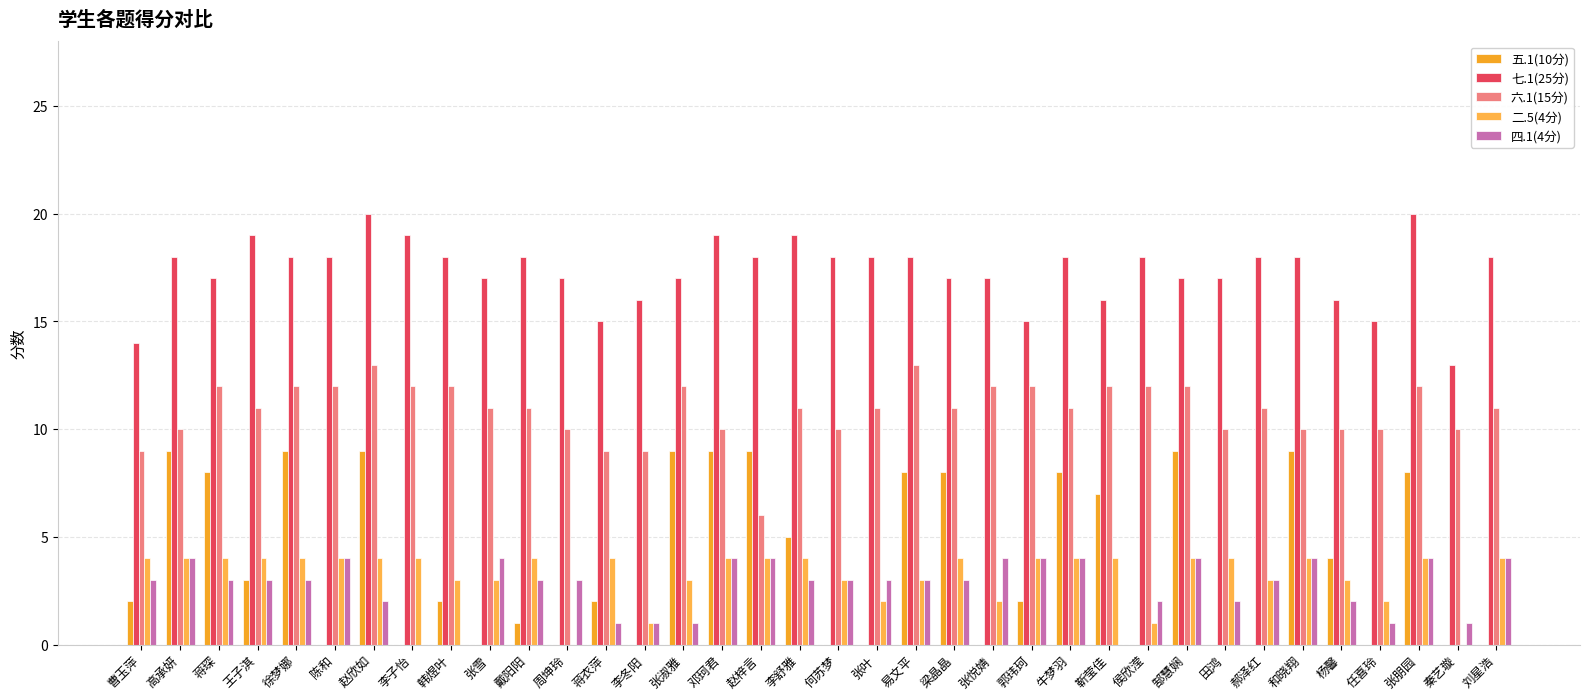

Count the number of categories in the chart.

36